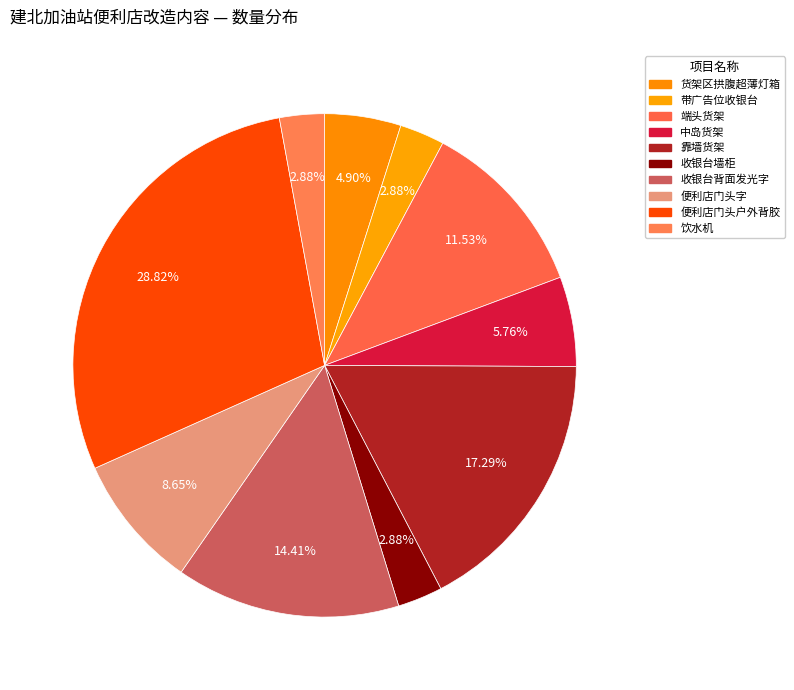

Which slice is the largest?

便利店门头户外背胶